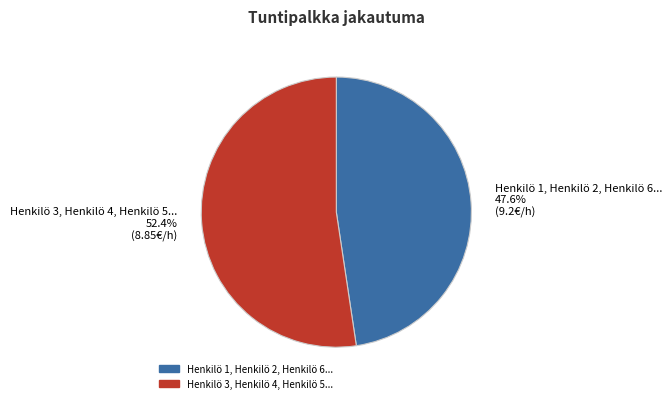

Rank the categories by value from lowest to highest.

Henkilö 1, Henkilö 2, Henkilö 6..., Henkilö 3, Henkilö 4, Henkilö 5...